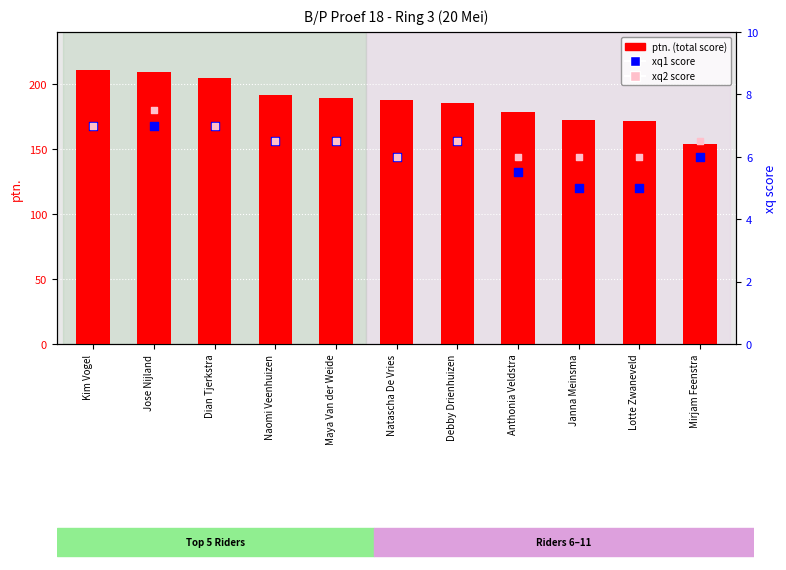

What are all the series names shown in the legend?

ptn. (total), xq1 score, xq2 score